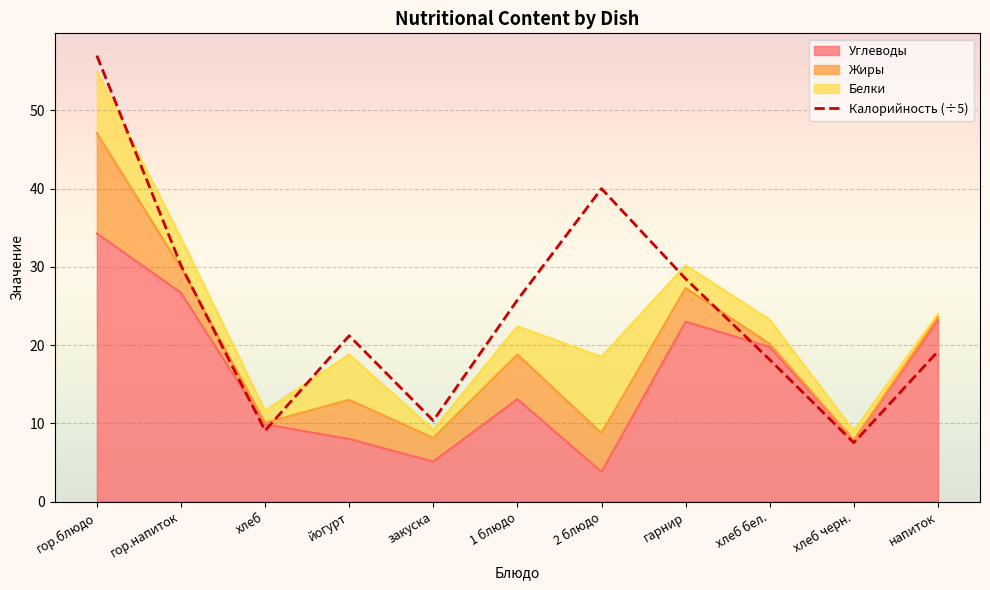

How many interior local valleys (lower than both neighbors) does the data have?

3